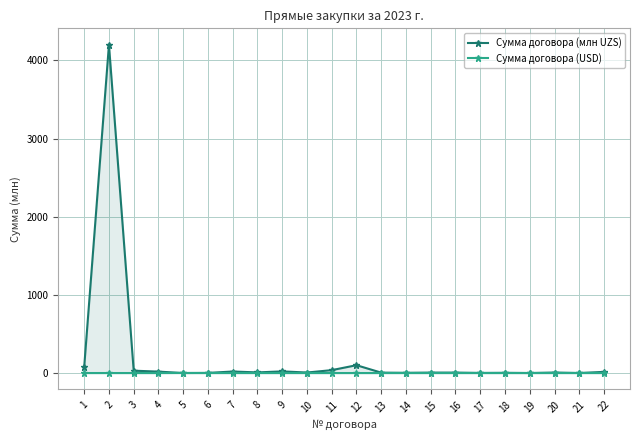

Is it true that Сумма договора (млн UZS) equals 2.6 at 18?

True